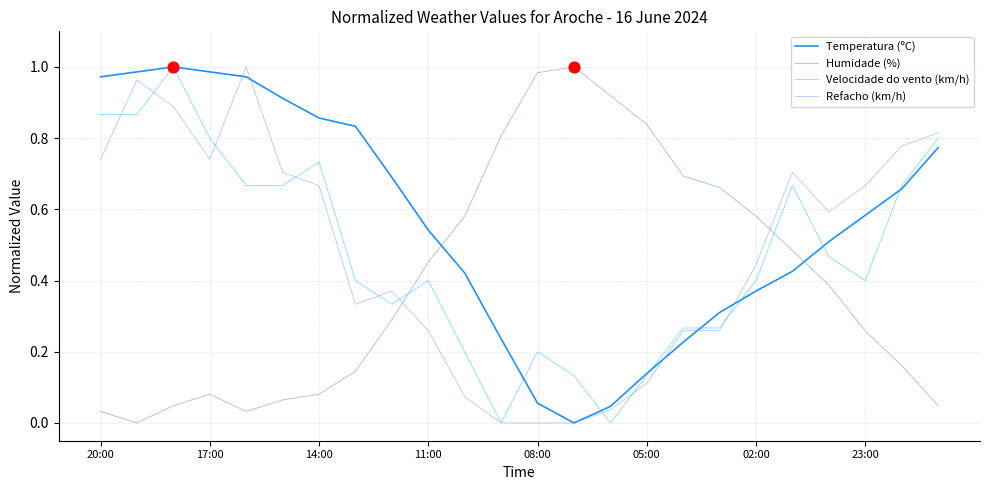

Which series has the largest total across all categories?

Temperatura (ºC)